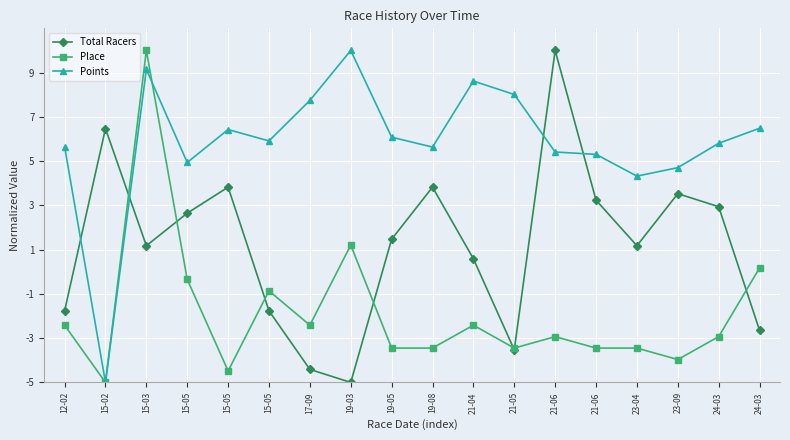

Which has a higher value, 23-09 or 21-06?

21-06